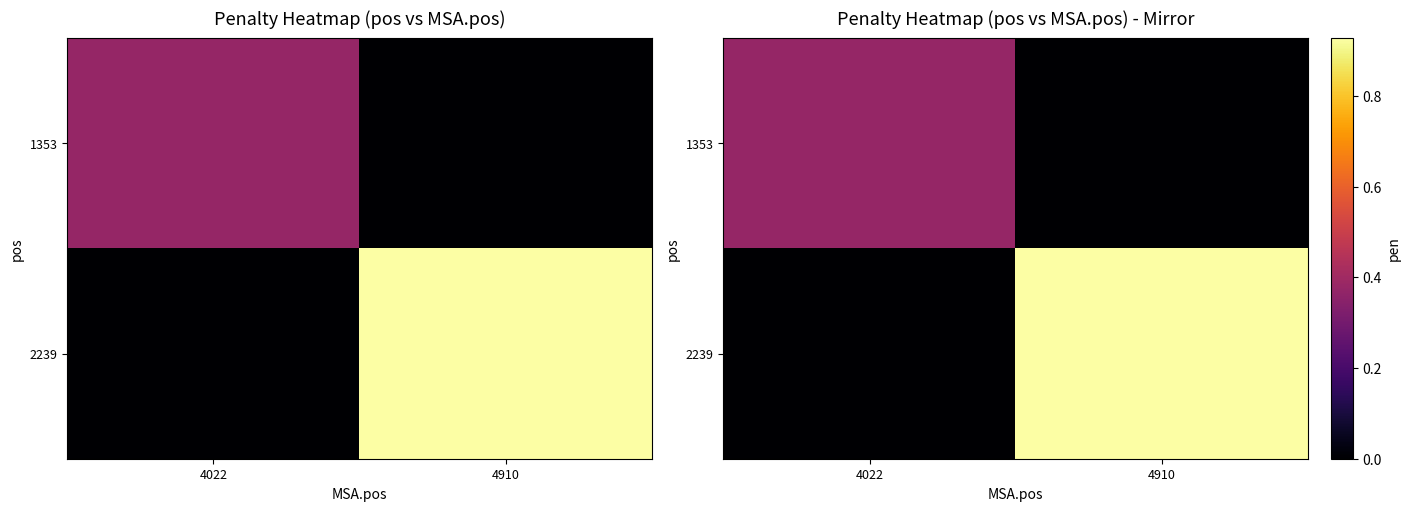

Which series changed the most between 4022 and 4910?

2239